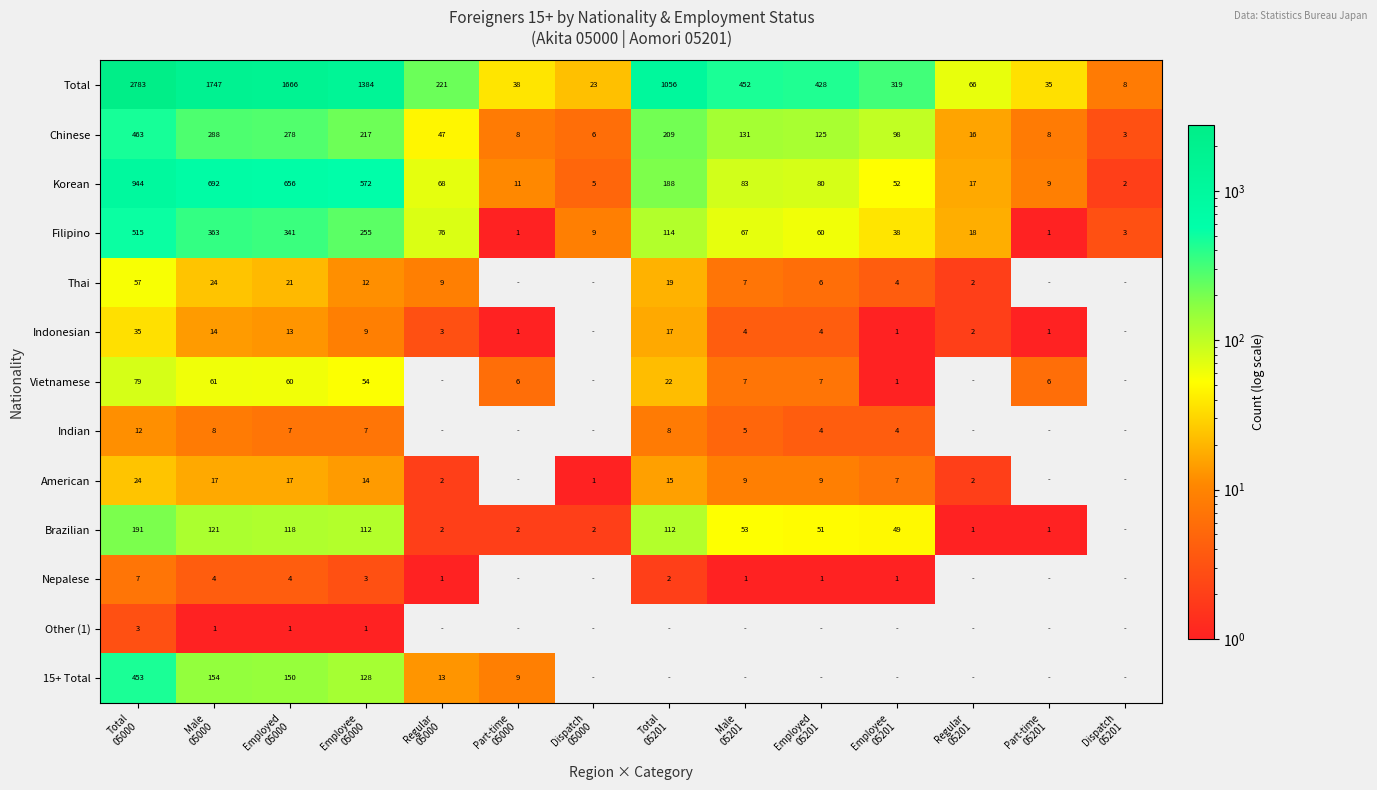

What is the difference between the maximum and minimum values in the Korean series?

942